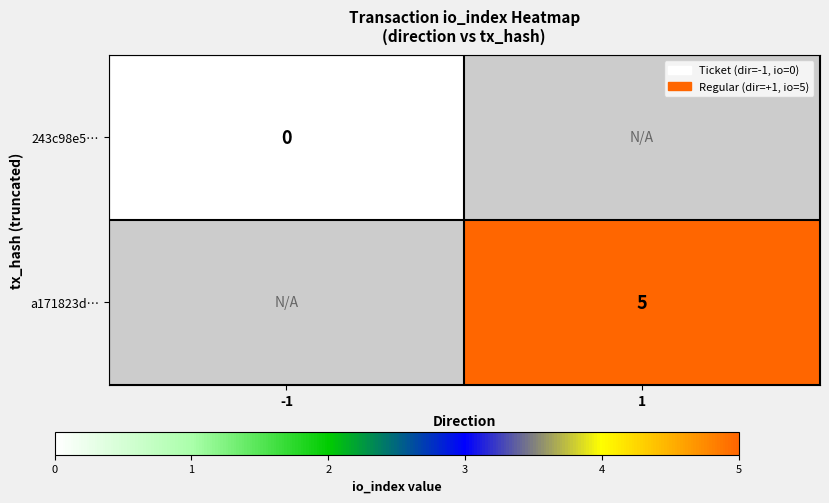

The value of a171823d… at 1 is 1. True or false?

False